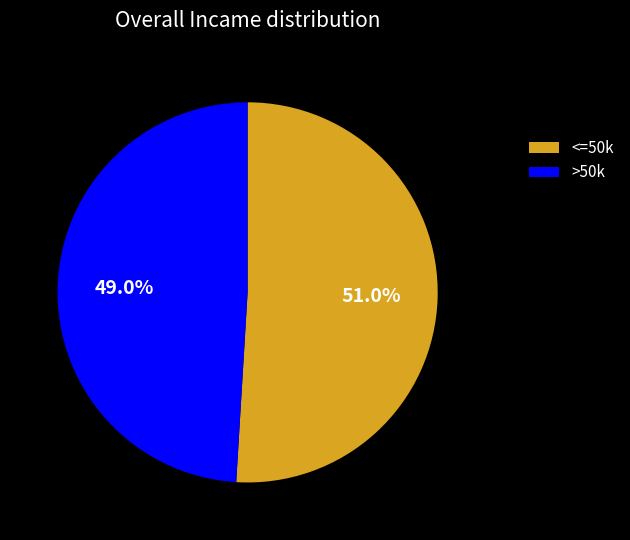

Approximately how many times larger is the value at >50k compared to <=50k?

1.0